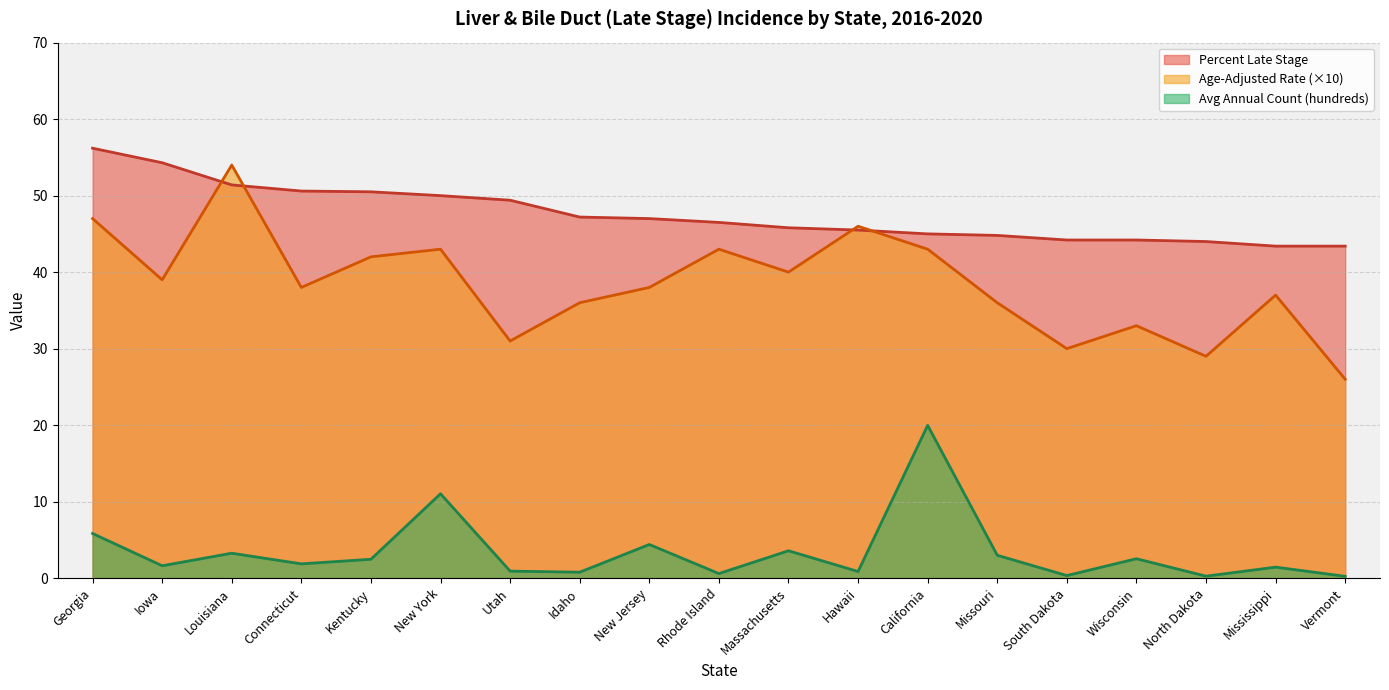

Which series has the widest spread of values?

Age-Adjusted Rate (×10)